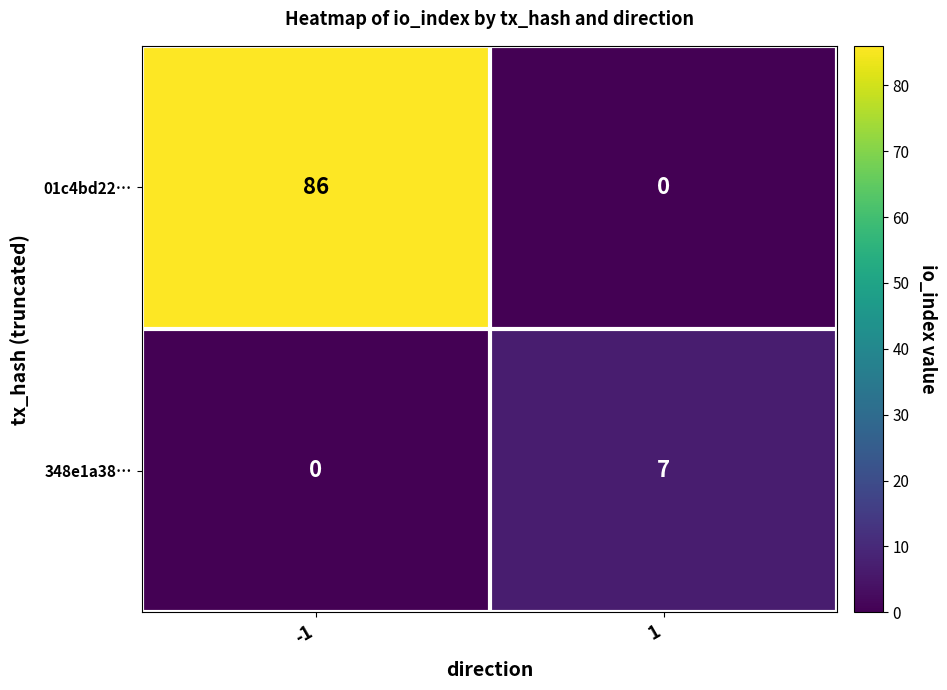

Reading left to right, list all the values displayed in this chart.

01c4bd22…: -1=86	1=0
348e1a38…: -1=0	1=7